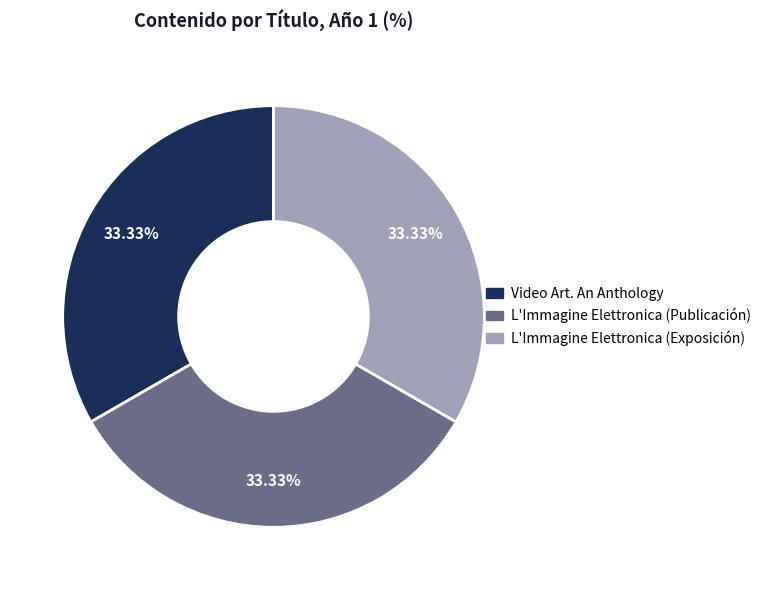

What is the ratio of the value at Video Art. An Anthology to the value at L'Immagine Elettronica (Exposición)?

1.0